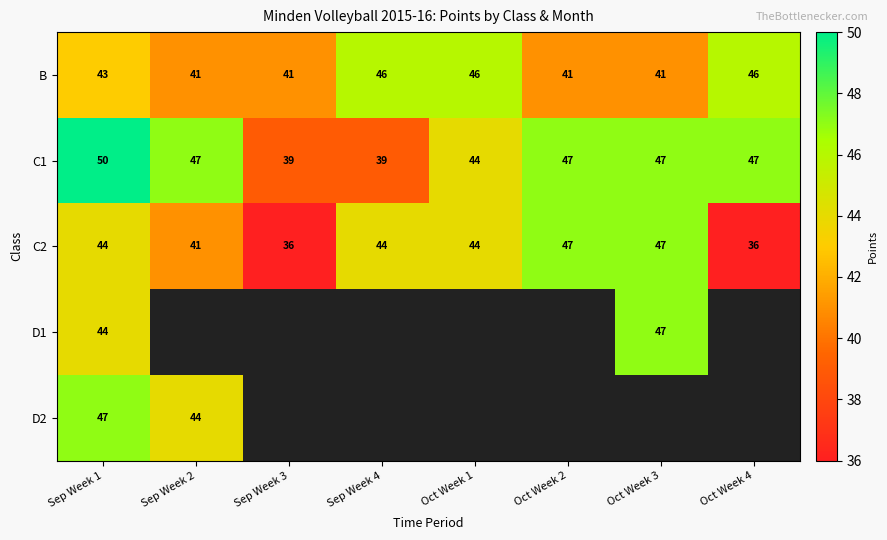

What is the difference between the maximum and second lowest values in the B series?

5